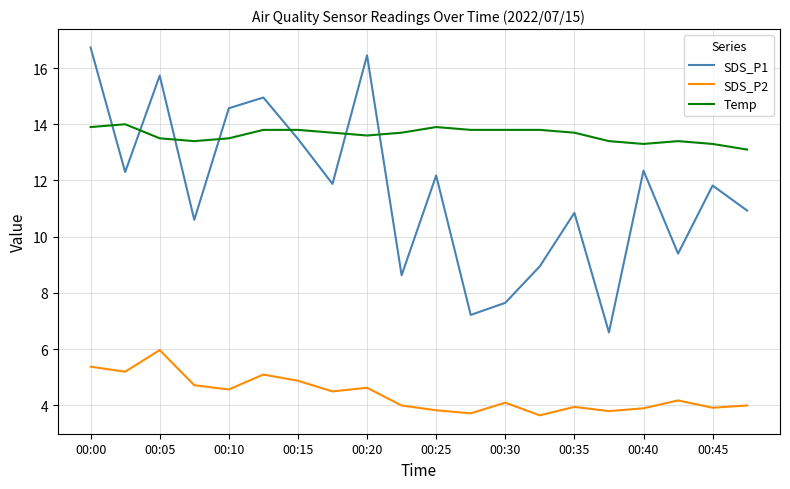

What is the difference between the maximum and minimum values in the Temp series?

0.9